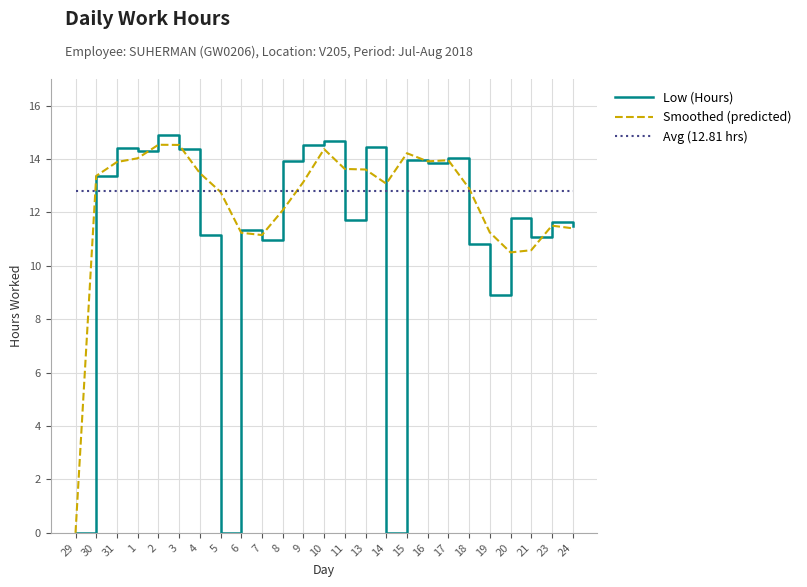

Reading left to right, extract all data points from this chart.

Low (Hours): 0.0	13.4	14.4	14.3	14.9	14.4	11.2	0.0	11.3	11.0	13.9	14.5	14.7	11.7	14.5	0.0	14.0	13.8	14.0	10.8	8.9	11.8	11.1	11.7	11.5
Smoothed (predicted): 0.0	13.4	13.9	14.0	14.5	14.5	13.5	12.8	11.2	11.2	12.1	13.1	14.4	13.6	13.6	13.1	14.2	13.9	14.0	12.9	11.3	10.5	10.6	11.5	11.4